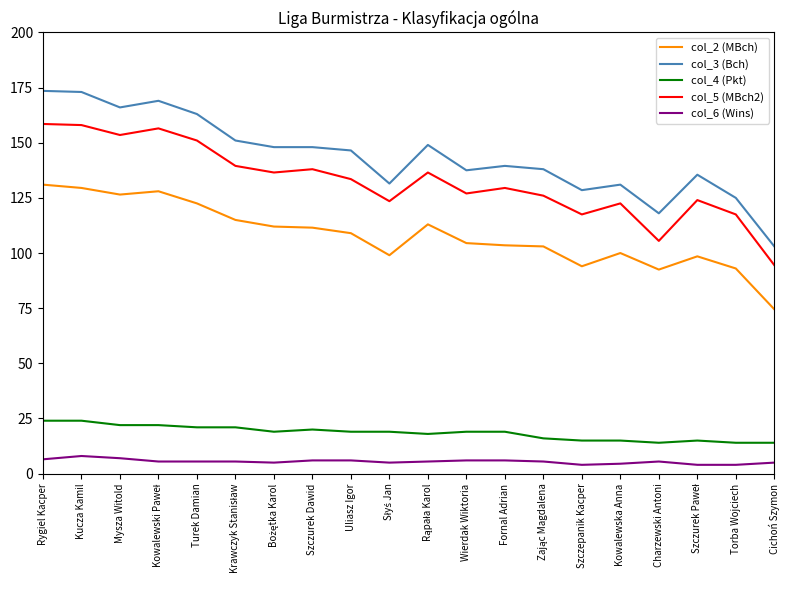

What are all the series names shown in the legend?

col_2 (MBch), col_3 (Bch), col_4 (Pkt), col_5 (MBch2), col_6 (Wins)